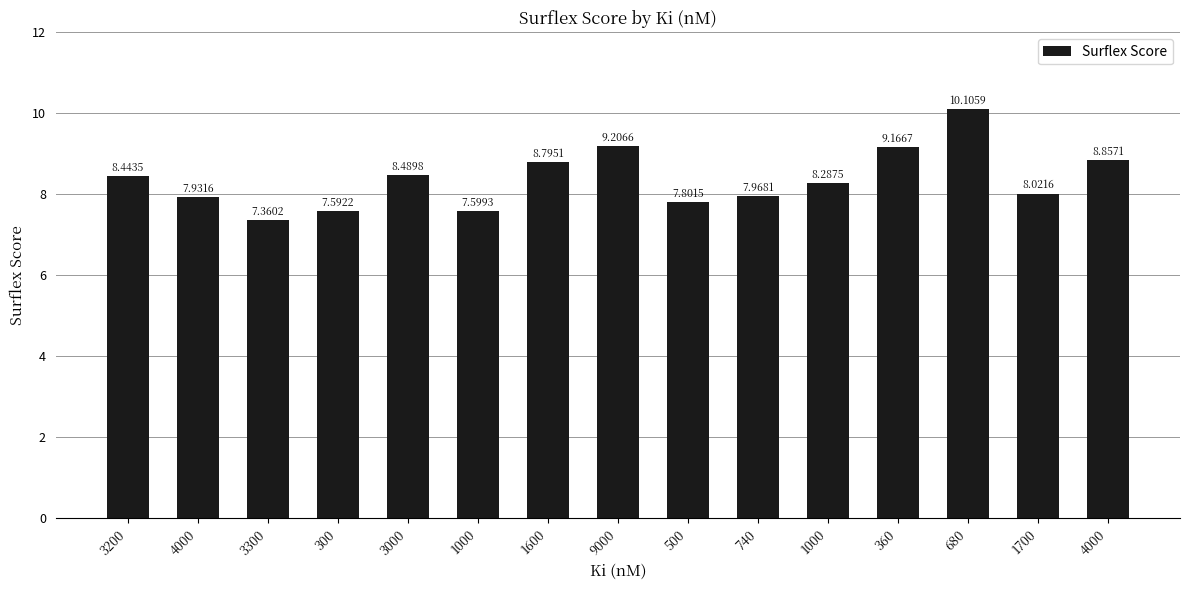

How many categories are shown in the chart?

15